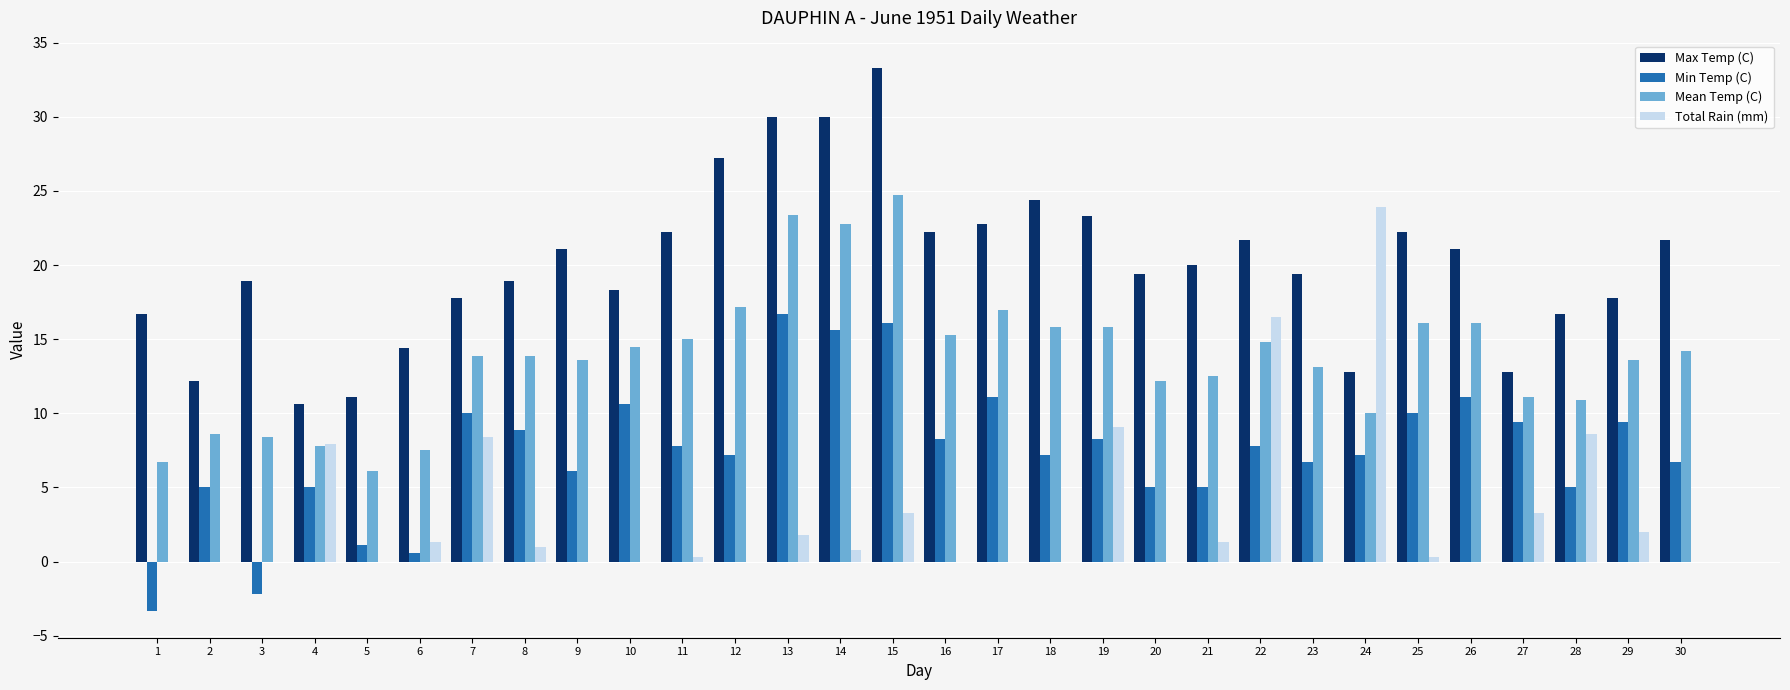

The Min Temp (C) series shows 8.3 at 19. True or false?

True